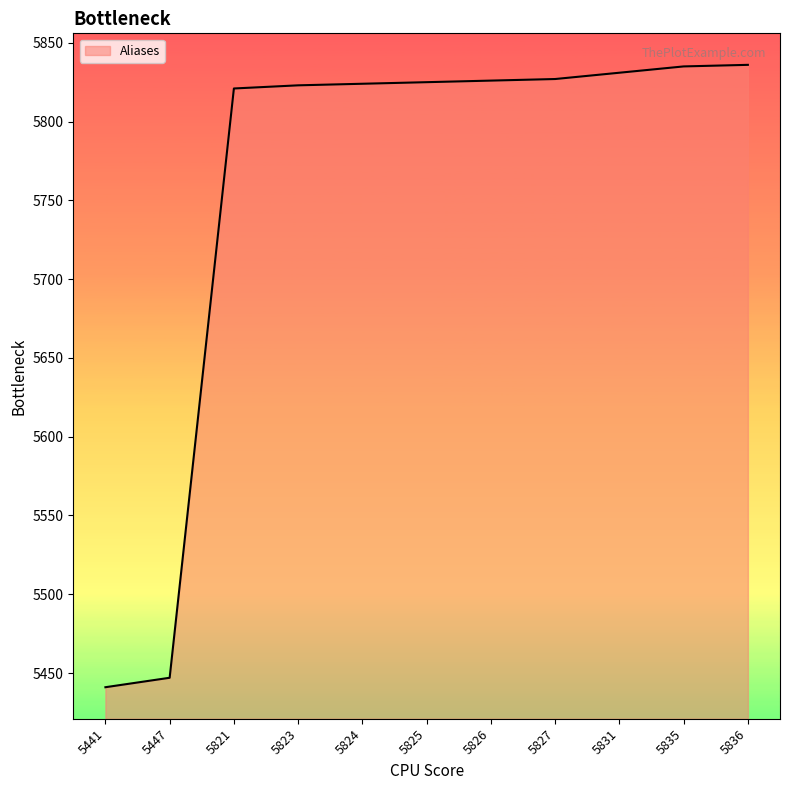

Is it true that the value at 5823 is 5823?

True